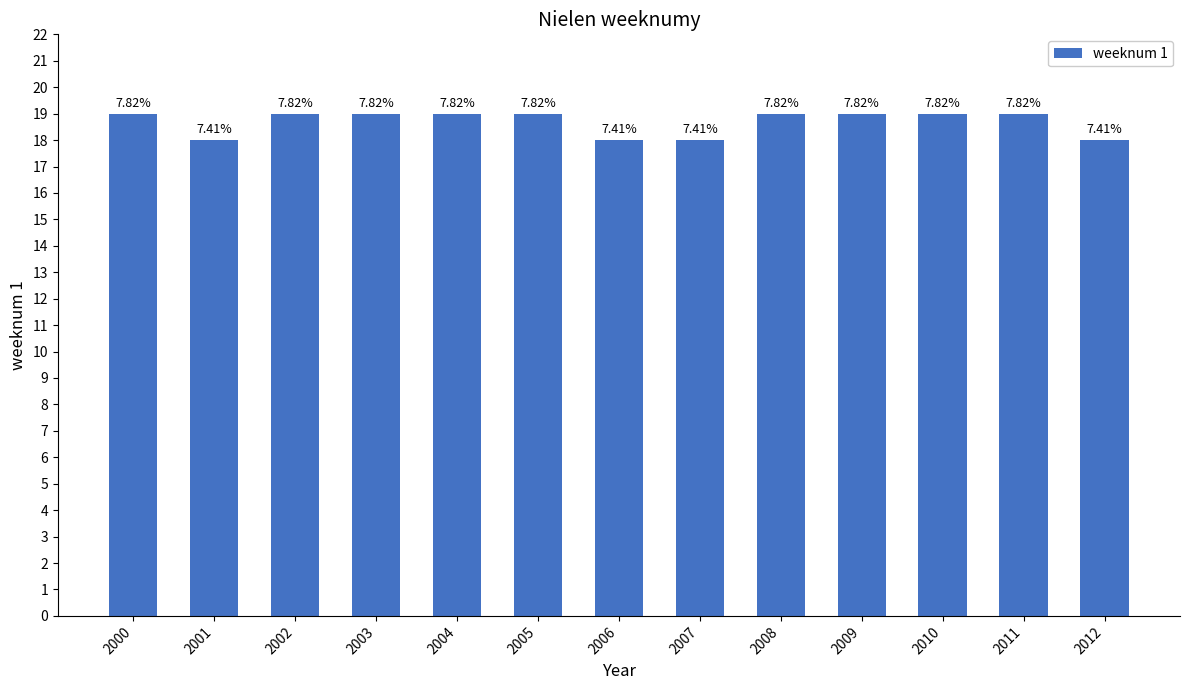

Rank the categories by value from highest to lowest.

2000, 2002, 2003, 2004, 2005, 2008, 2009, 2010, 2011, 2001, 2006, 2007, 2012